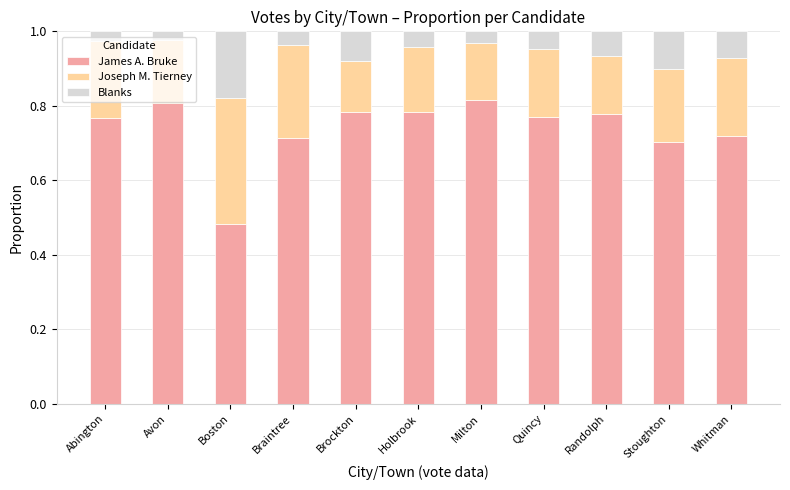

Is it true that James A. Bruke equals 0.2 at Braintree?

False